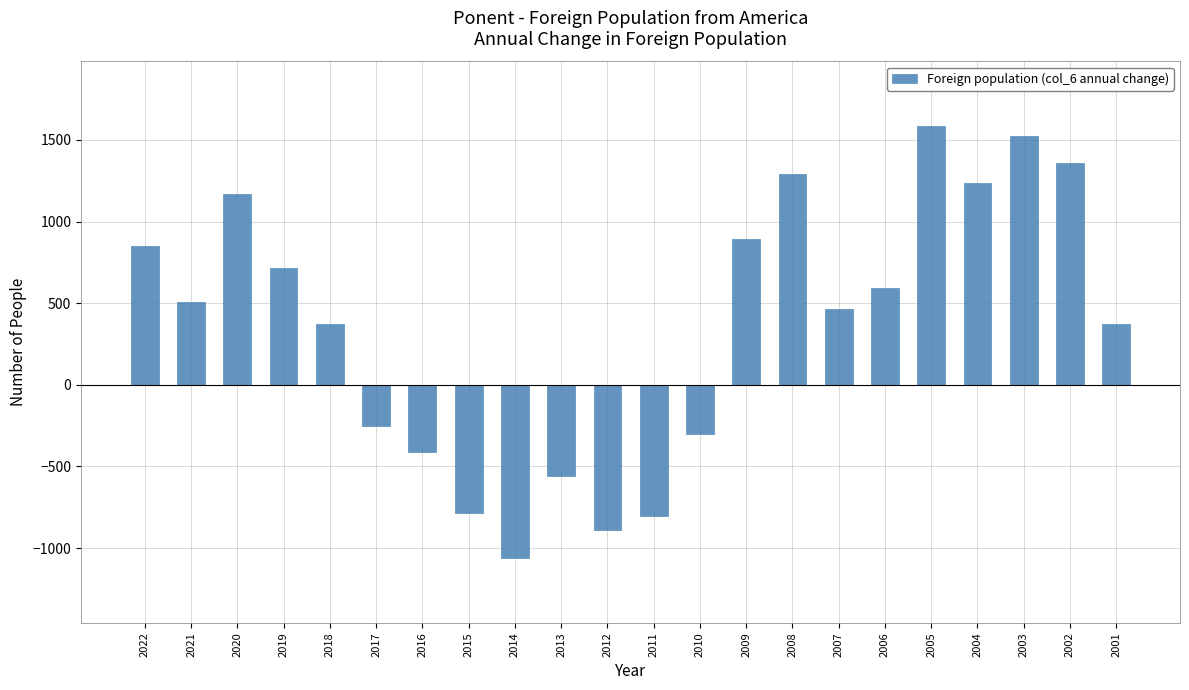

Which category has the highest value across all series?

2005